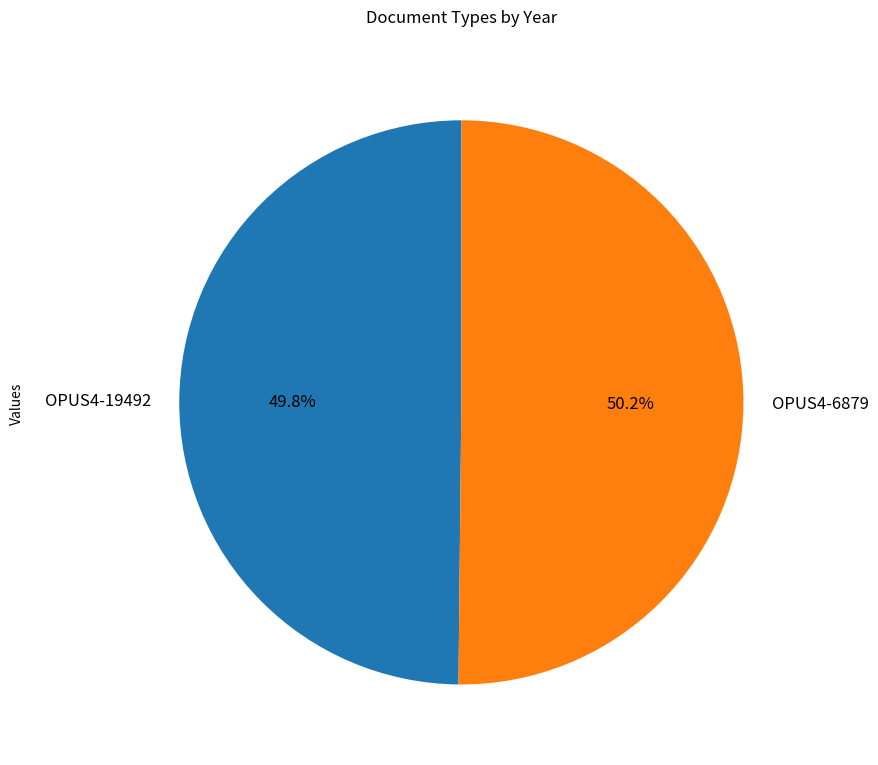

What is the ratio of the value at OPUS4-6879 to the value at OPUS4-19492?

1.0